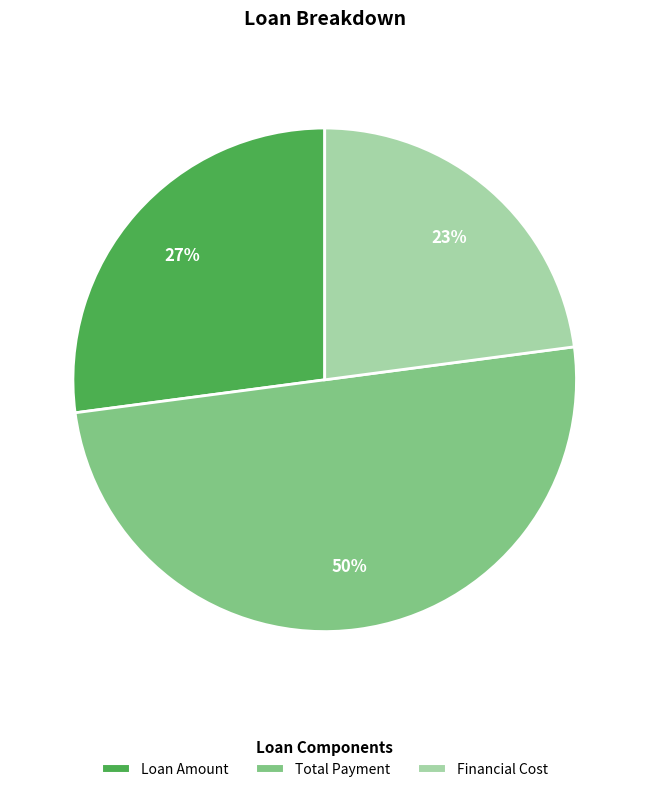

Approximately how many times larger is the value at Financial Cost compared to Total Payment?

0.5